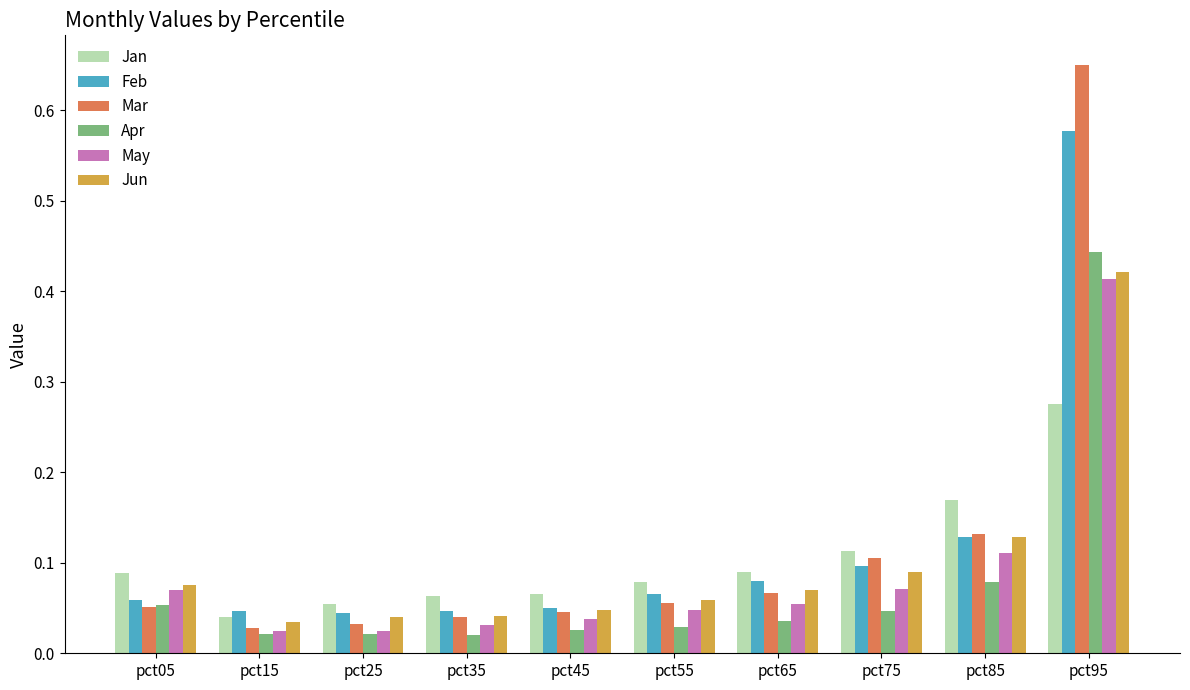

Rank the series by their maximum value, from lowest to highest.

Jan, May, Jun, Apr, Feb, Mar